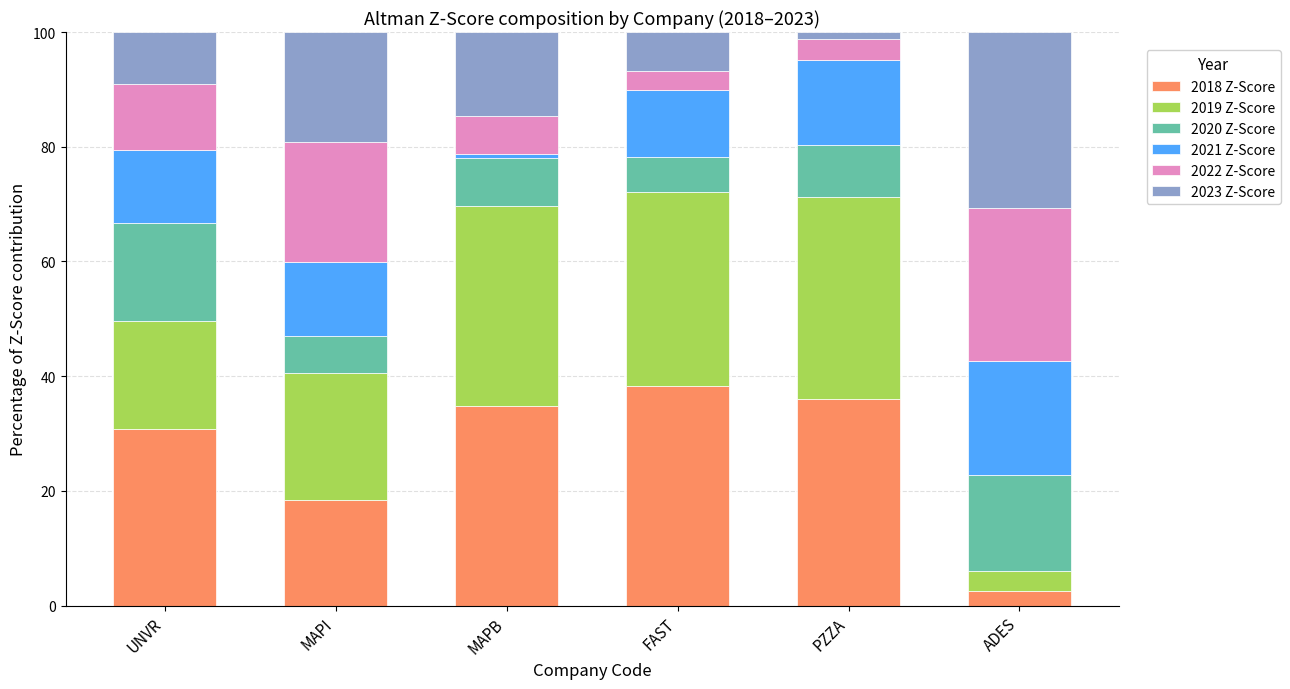

What is the minimum value for 2018 Z-Score?

2.5